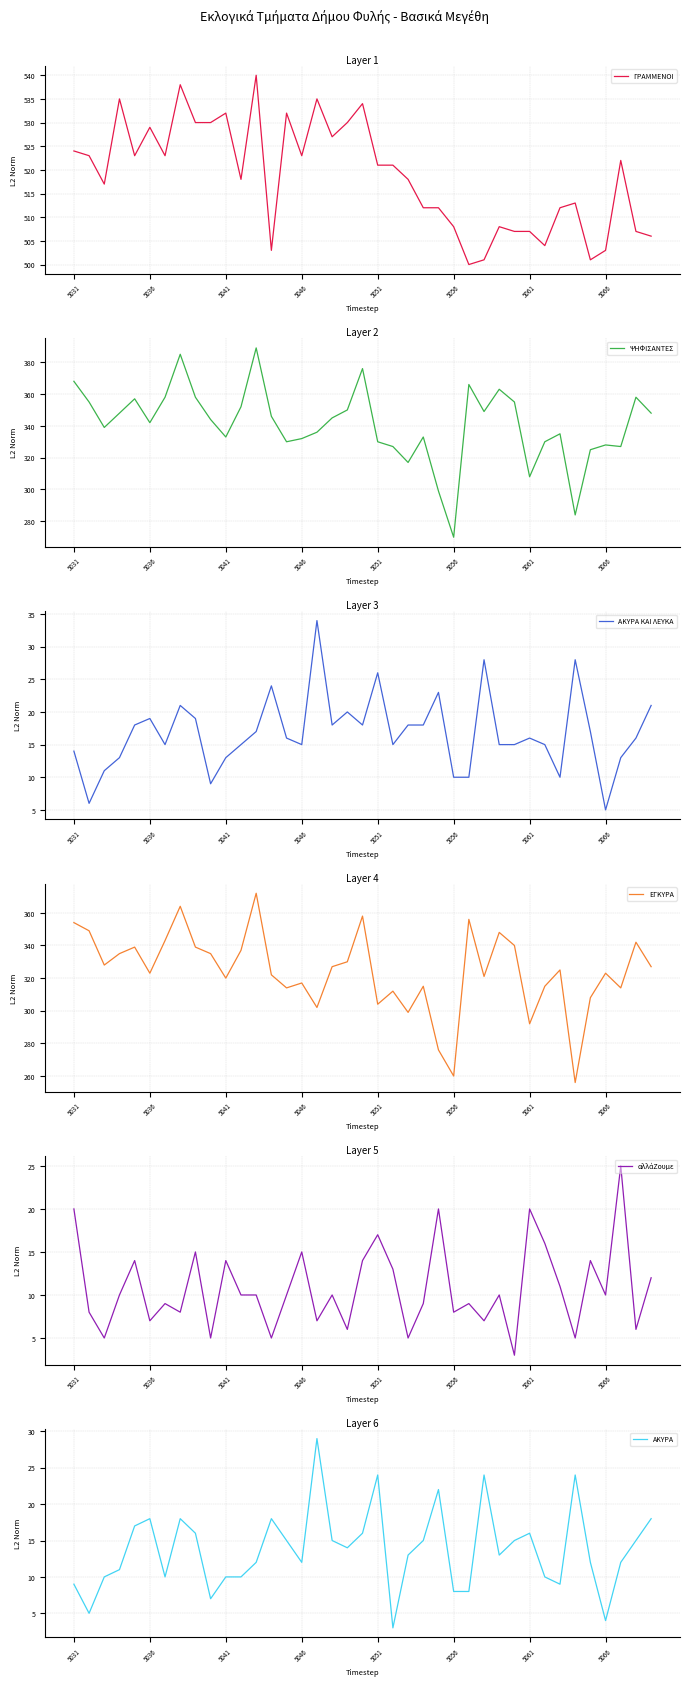

Where does the ΕΓΚΥΡΑ series first go above 325?

5031